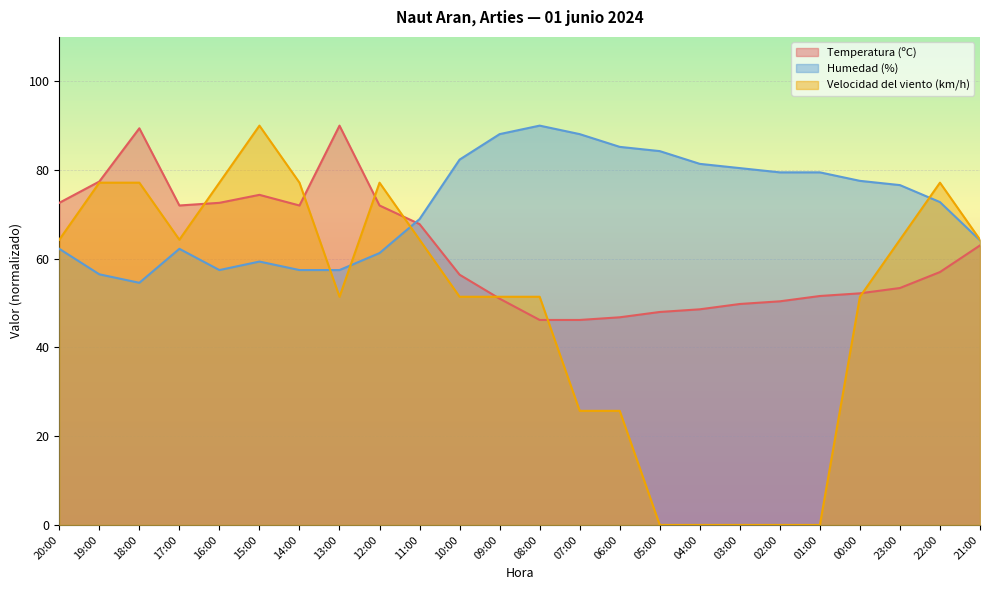

Which series has the largest total across all categories?

Humedad (%)